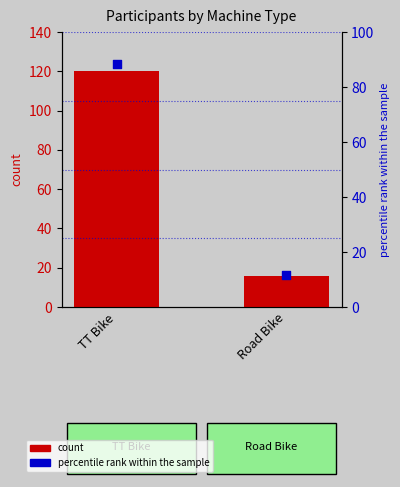

At which category is the sum across all series the highest?

TT Bike